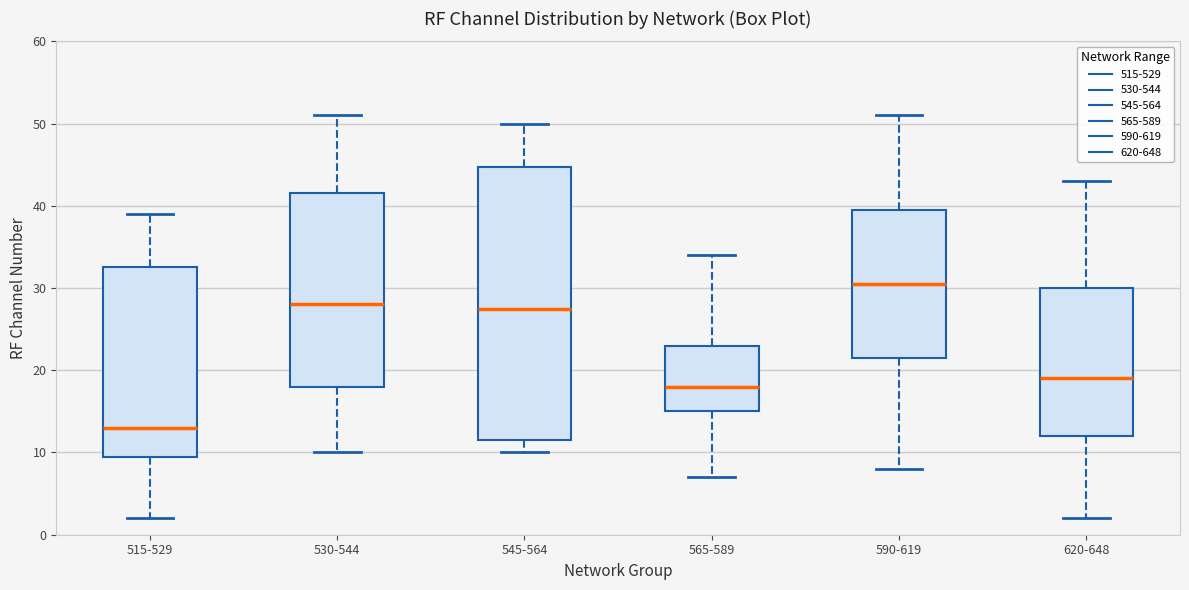

Reading left to right, transcribe this box plot: for each box, give where its median line is, the range the box spans, and where its two whiskers end, as read against the y-axis. The values are not printed on the chart, so give them approximately, as read against the axis.

515-529: median 13, box 10 to 33, whiskers 2 to 39
530-544: median 28, box 18 to 42, whiskers 10 to 51
545-564: median 28, box 12 to 45, whiskers 10 to 50
565-589: median 18, box 15 to 23, whiskers 7 to 34
590-619: median 31, box 22 to 40, whiskers 8 to 51
620-648: median 19, box 12 to 30, whiskers 2 to 43